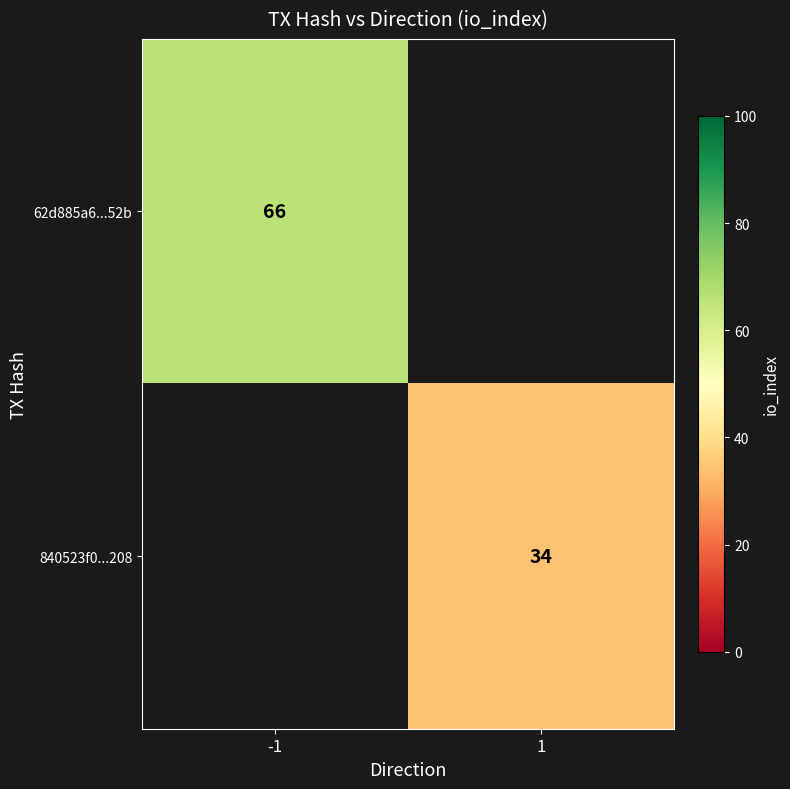

The 840523f0...208 series shows 34 at 1. True or false?

True